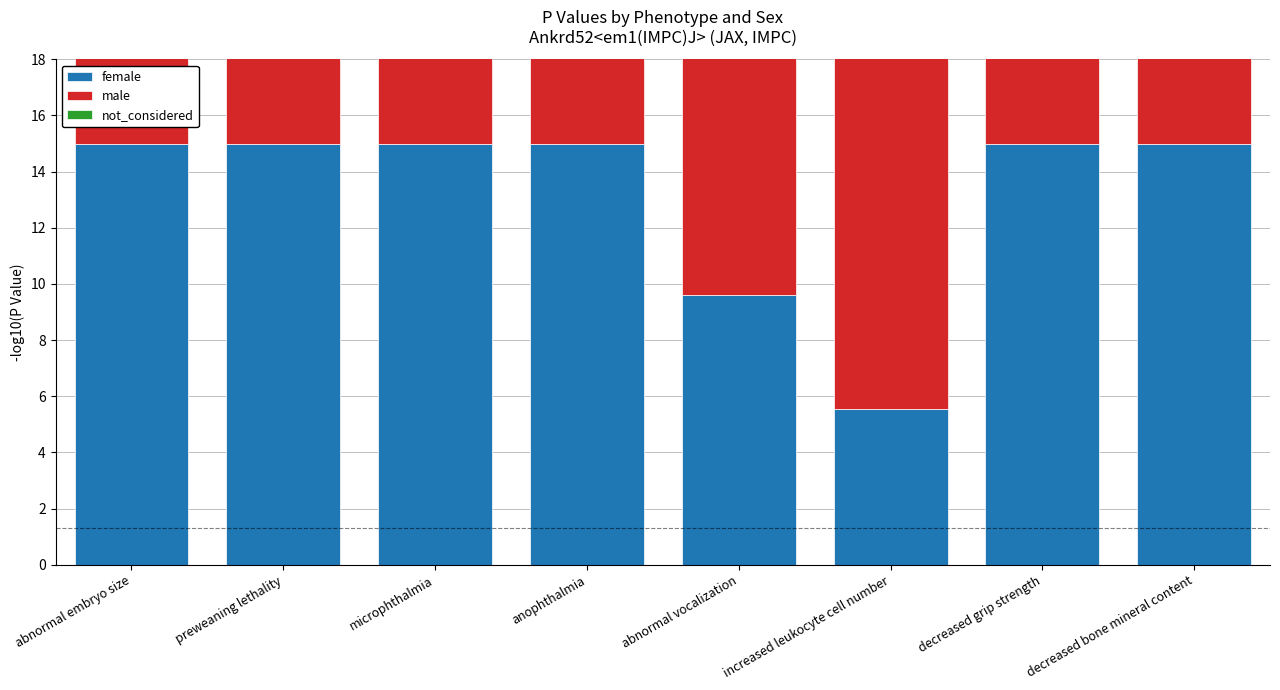

What is the maximum value for not_considered?

15.0